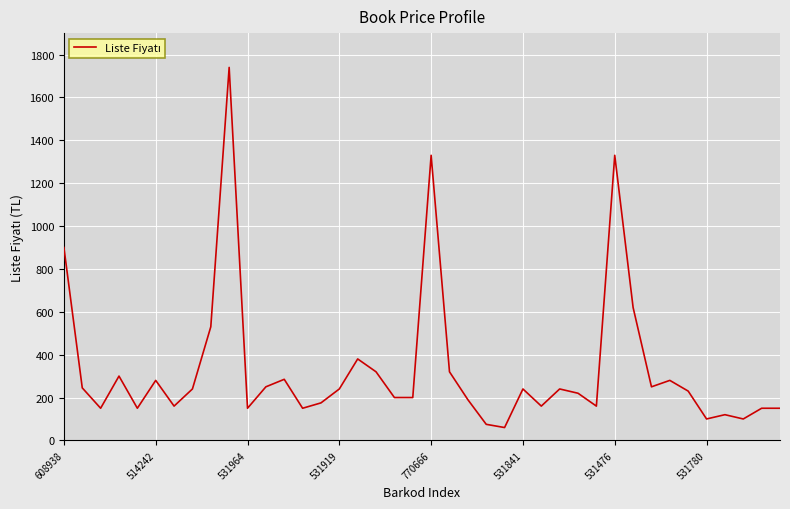

Is this an area chart (filled region under the line)?

No